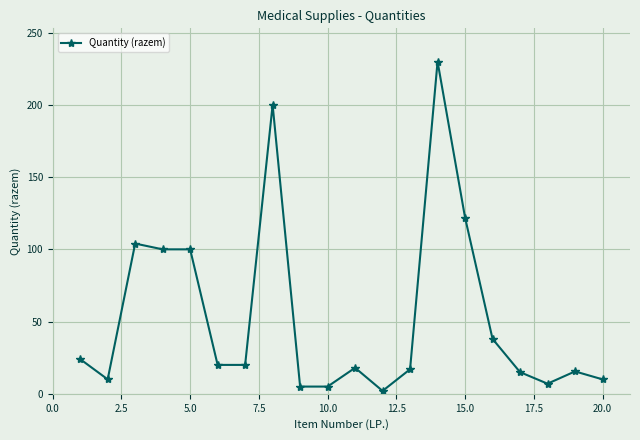

True or false: there are more than 1 points higher than both neighbors.

True